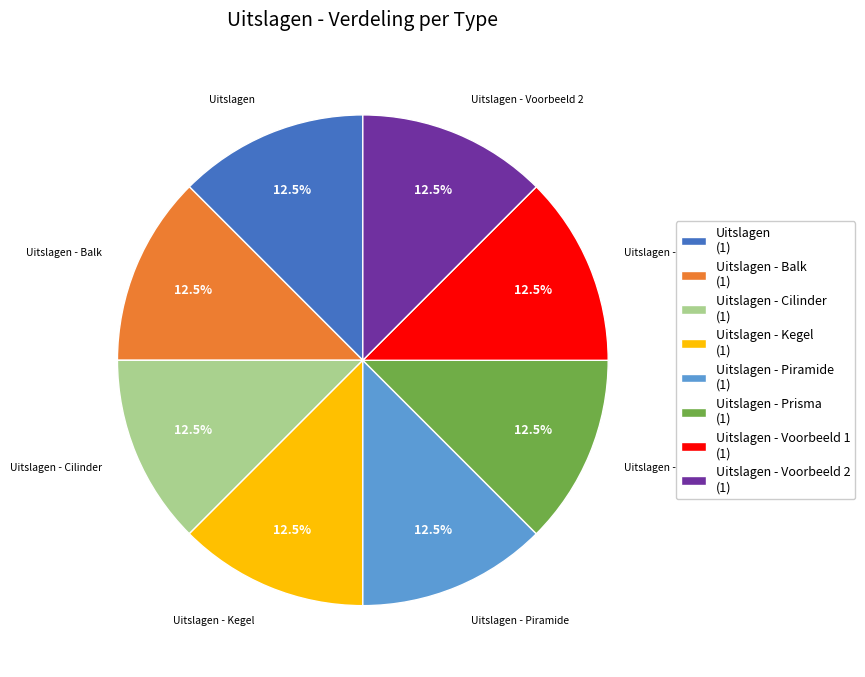

Does Uitslagen - Cilinder represent more than half of the total?

No